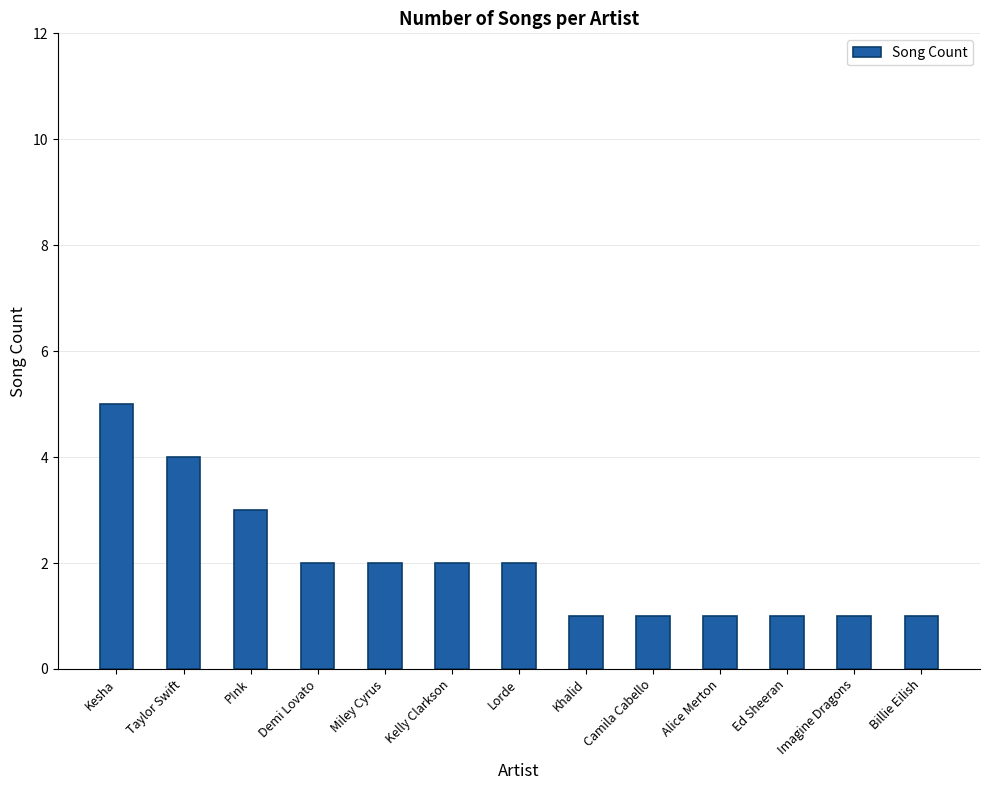

How many bars are there in total?

13